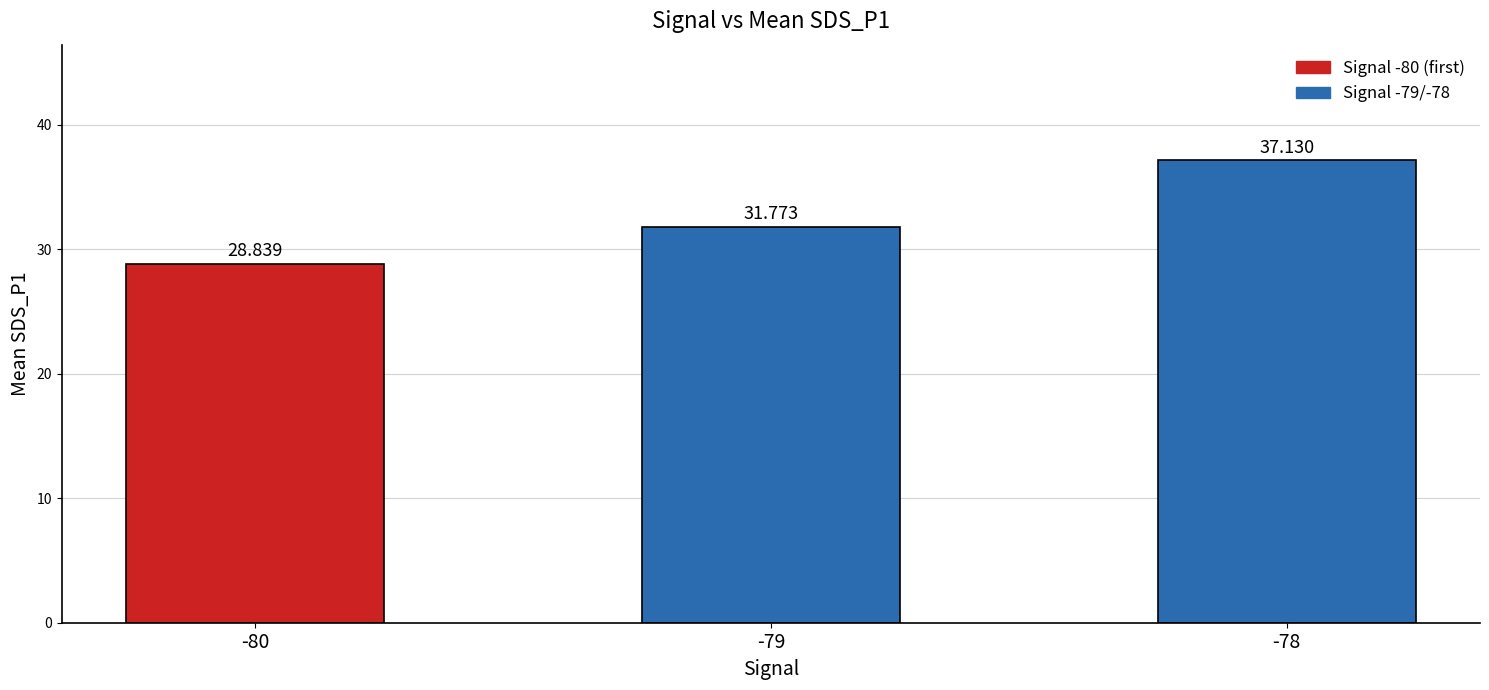

What is the value of the 3rd bar from the left?

37.1